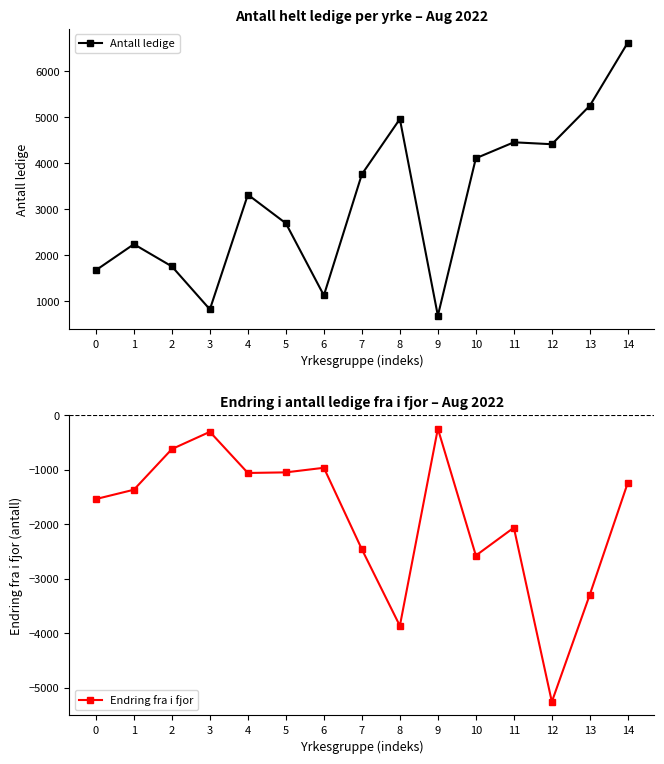

What is the value of the Antall ledige point at the 1st from the left?

1677